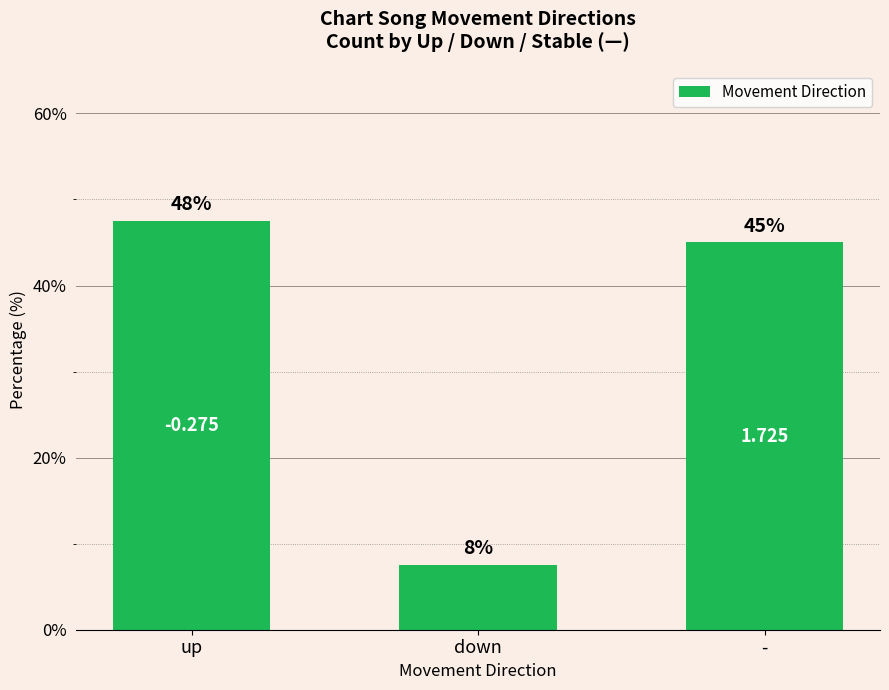

What is the label of the 3rd bar from the right?

up